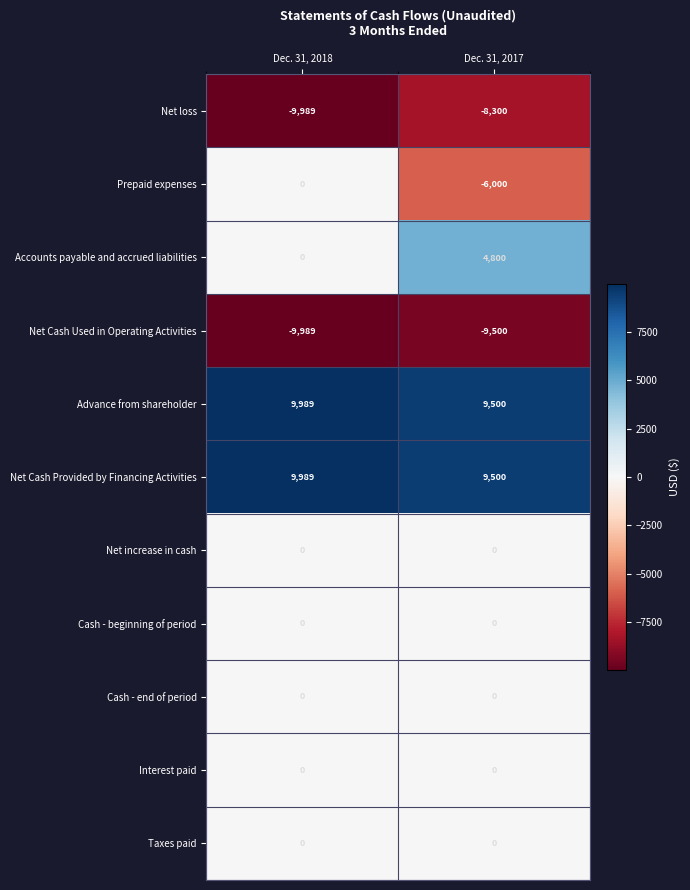

What is the spread (max minus min) of values at Dec. 31, 2018?

19978